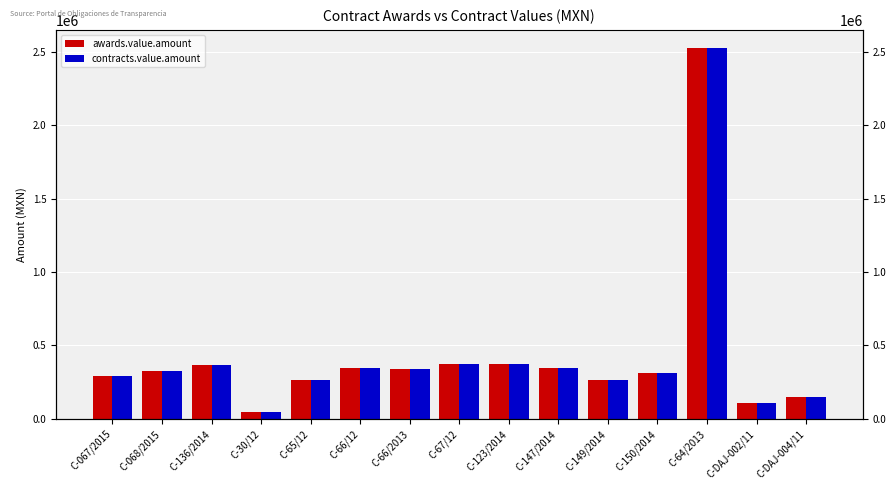

How many data points in contracts.value.amount are above 324394?

7